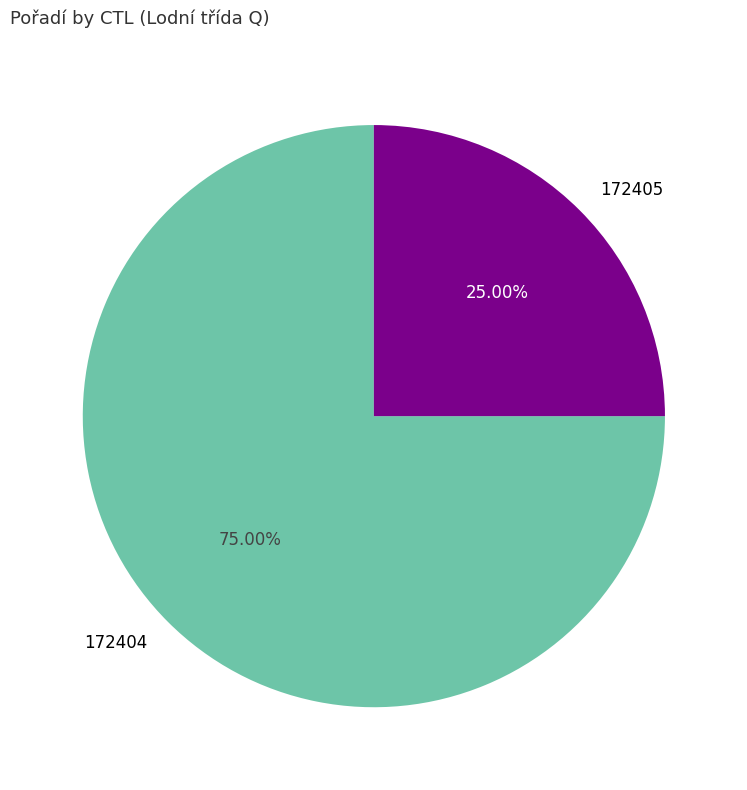

Rank the categories by value from highest to lowest.

172404, 172405